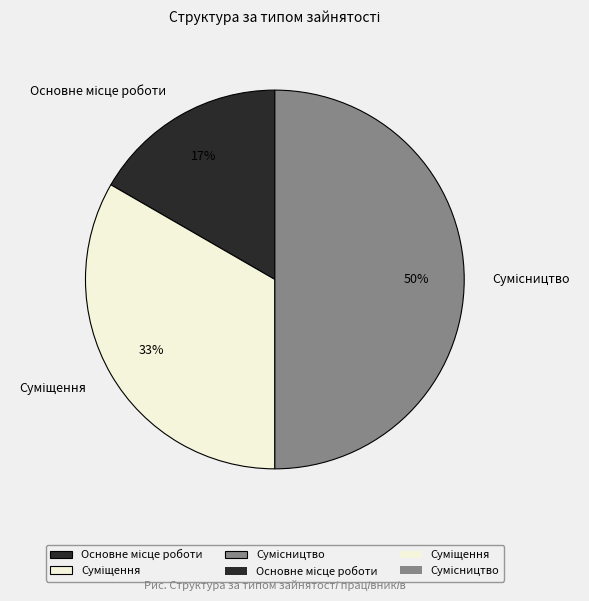

Count the number of slices in the pie.

3